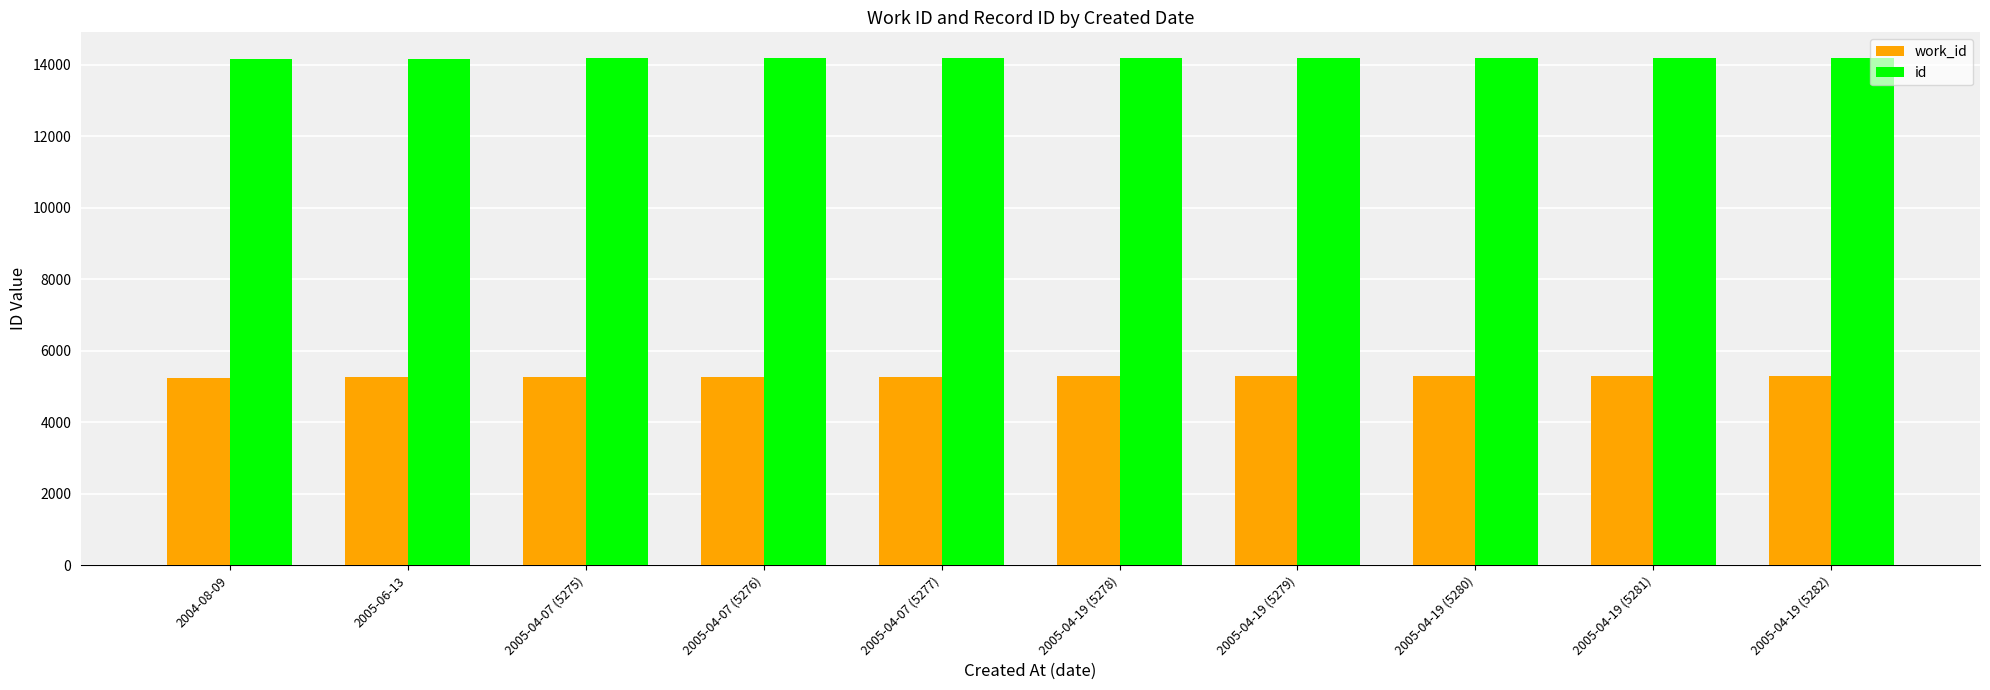

The id series shows 7342 at 2005-04-19 (5280). True or false?

False